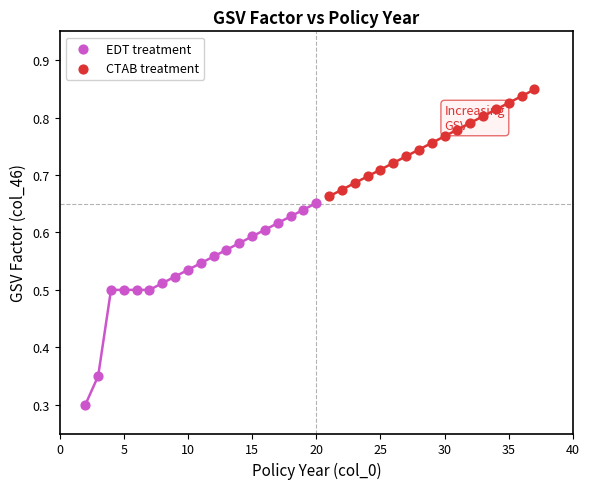

Which series contains the highest Y value?

CTAB treatment